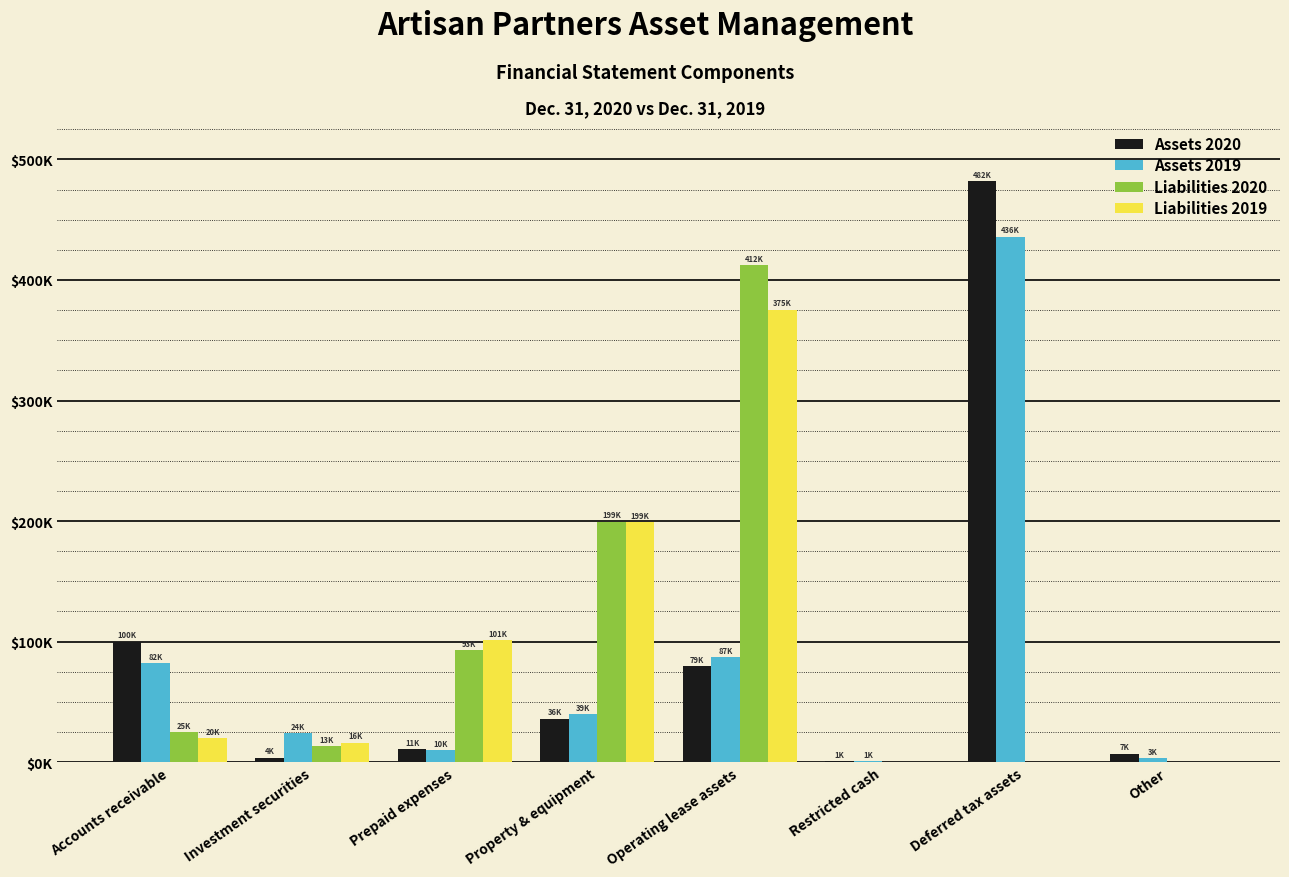

What are all the series names shown in the legend?

Assets 2020, Assets 2019, Liabilities 2020, Liabilities 2019